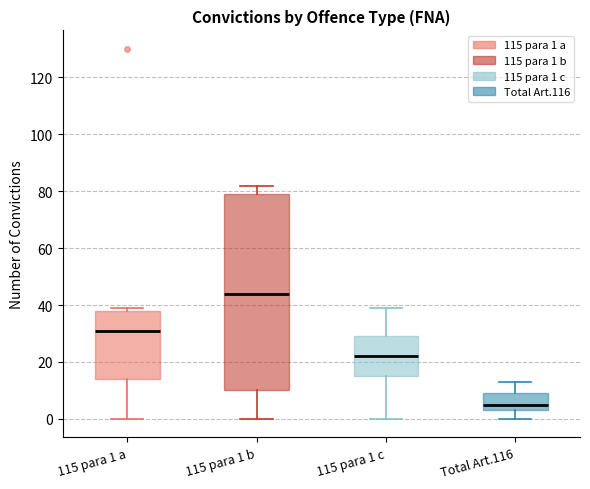

Reading left to right, read every box against the y-axis: the position of its median line, the range the box covers, and the ends of its whiskers. The values are not printed on the chart, so give them approximately, as read against the axis.

115 para 1 a: median 32, box 14 to 38, whiskers 0 to 40
115 para 1 b: median 44, box 10 to 80, whiskers 0 to 82
115 para 1 c: median 22, box 16 to 30, whiskers 0 to 40
Total Art.116: median 6, box 4 to 10, whiskers 0 to 14